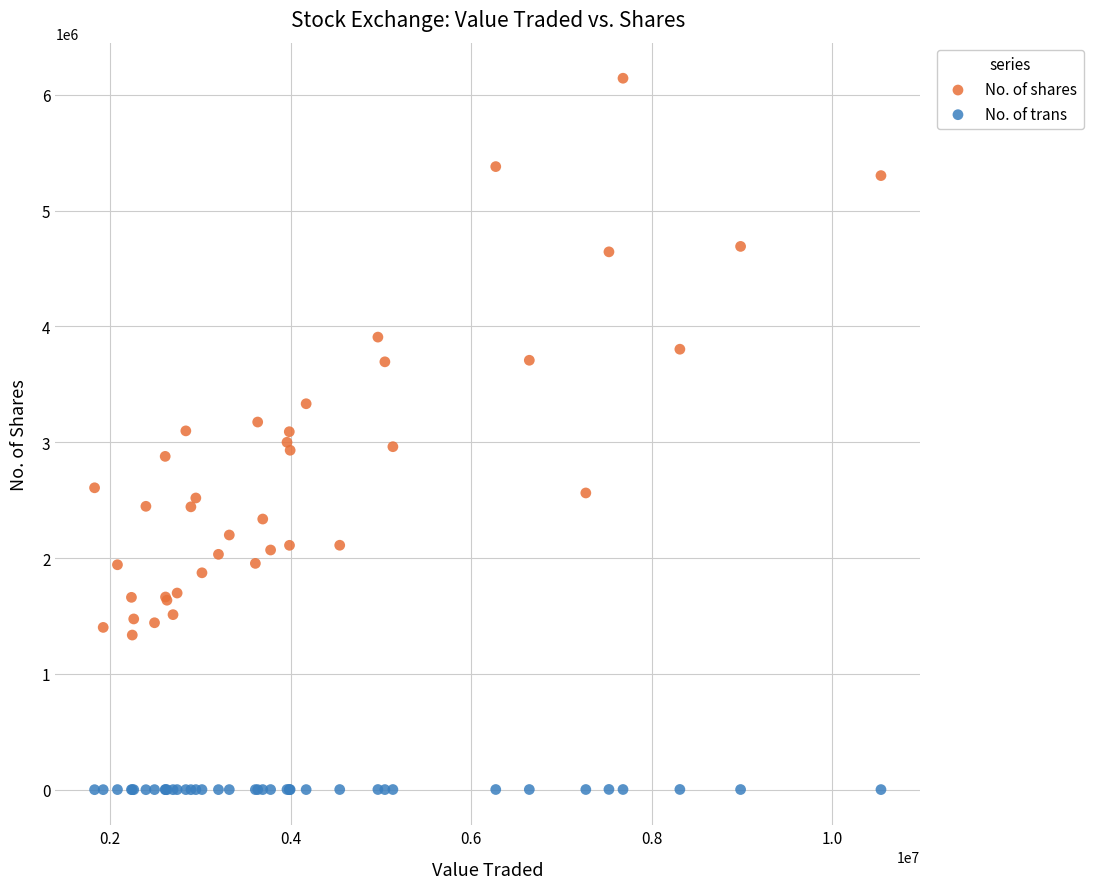

Which series reaches the minimum Y coordinate?

No. of trans